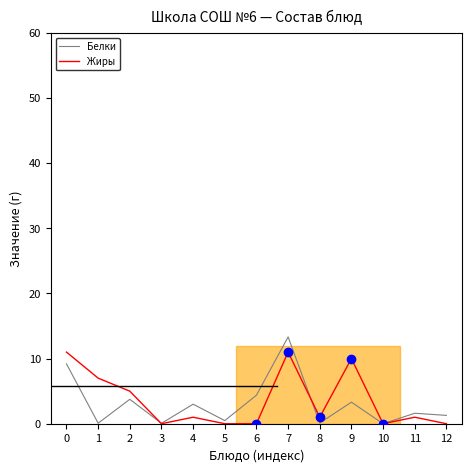

Count the number of data series in this chart.

2